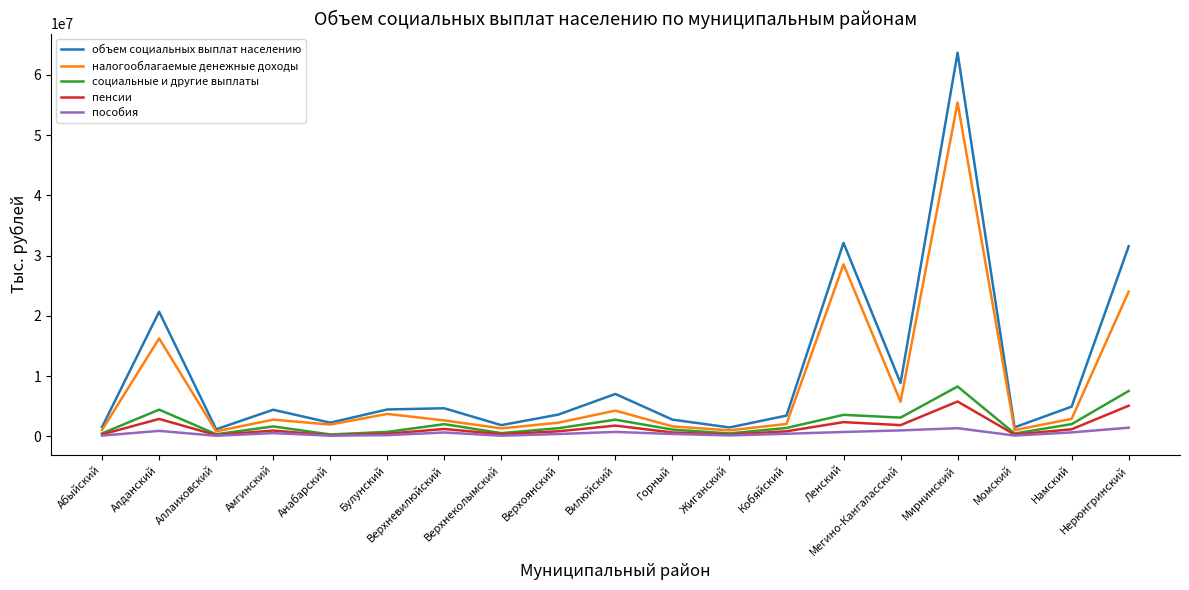

True or false: объем социальных выплат населению and пенсии cross at least once.

False